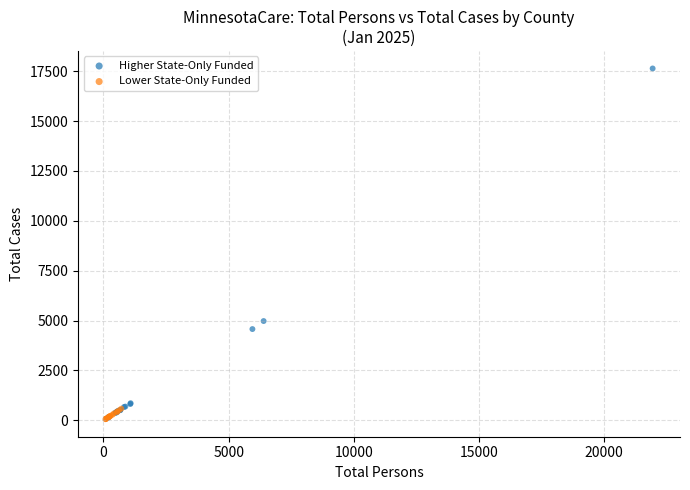

What are all the series names shown in the legend?

Higher State-Only Funded, Lower State-Only Funded